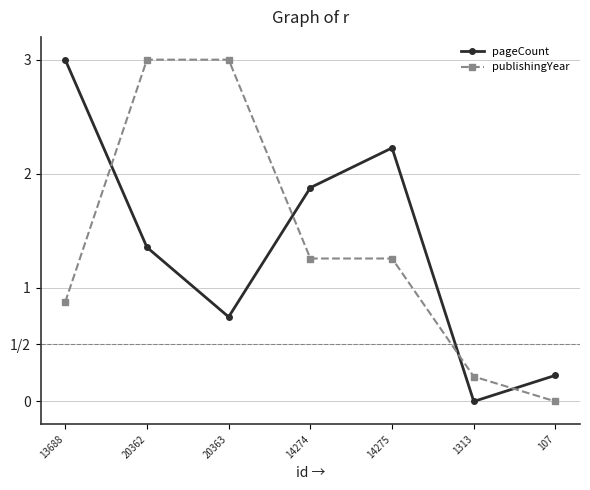

The value of pageCount at 20363 is 0.7. True or false?

True